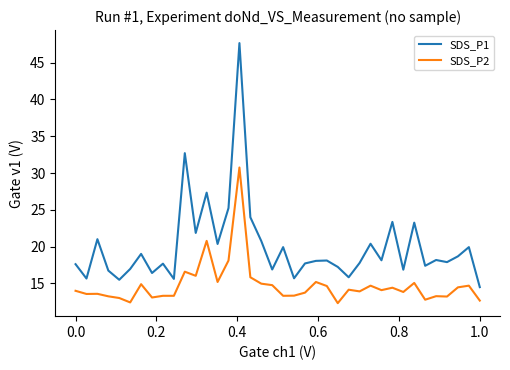

Rank the series by their maximum value, from lowest to highest.

SDS_P2, SDS_P1